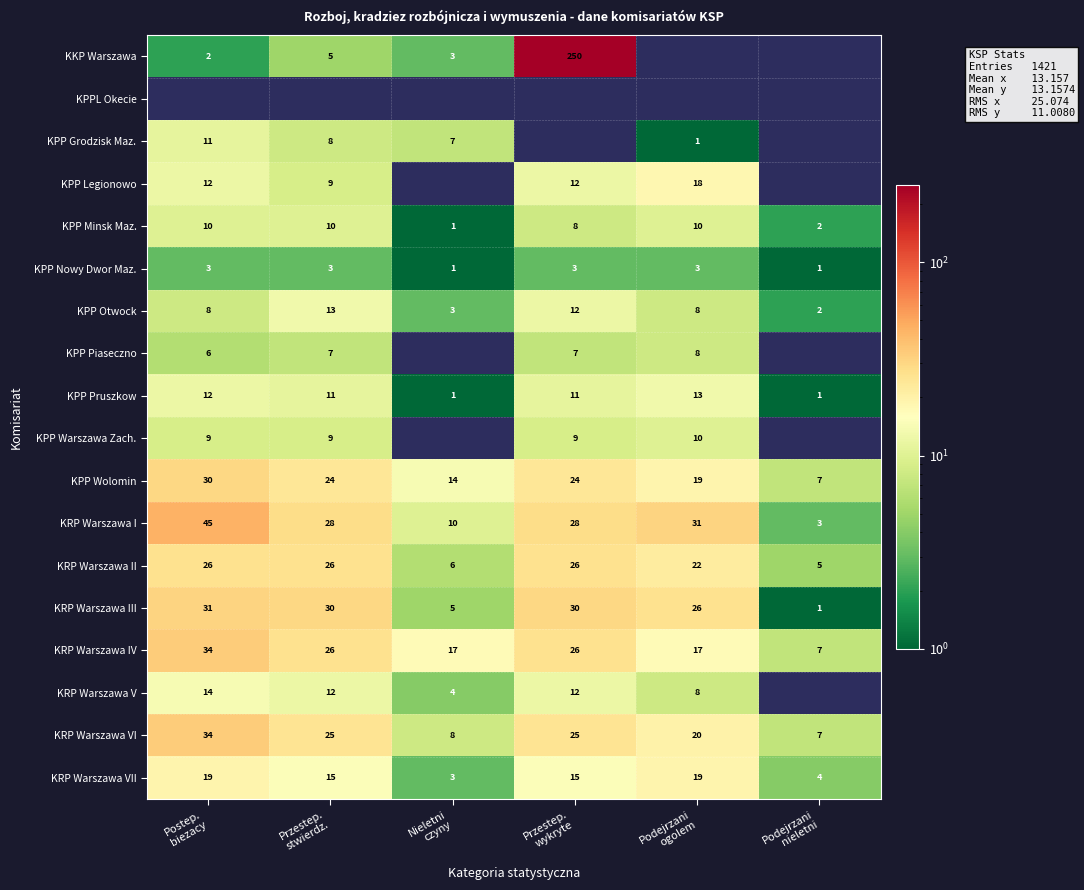

What is the difference between the maximum and minimum values in the KRP Warszawa VII series?

16